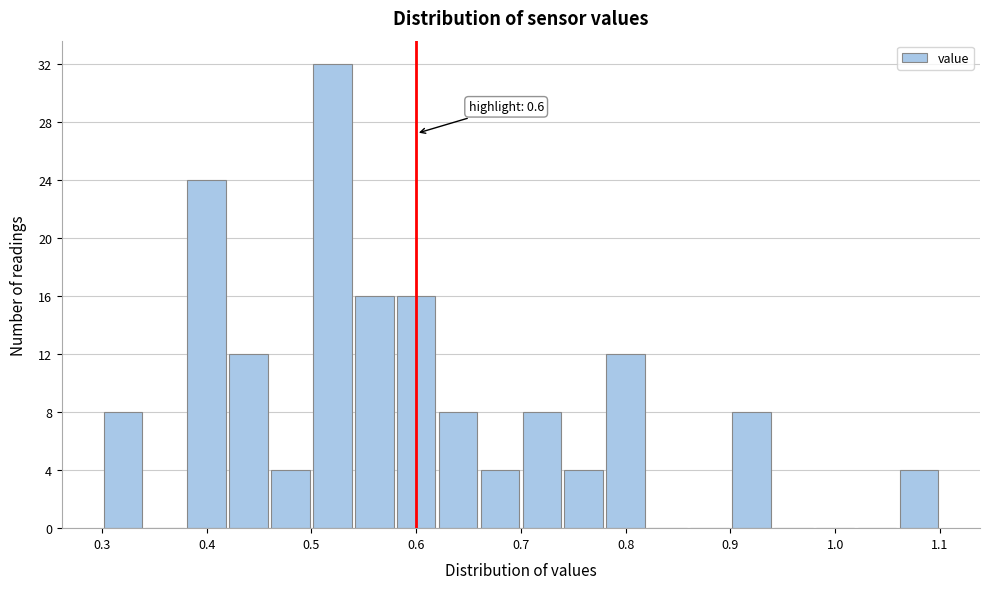

Which range on the x-axis has the tallest bar?

0.50 to 0.54